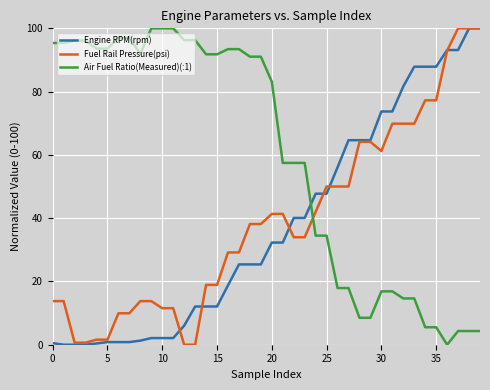

True or false: Air Fuel Ratio(Measured)(:1) and Fuel Rail Pressure(psi) intersect in this chart.

True